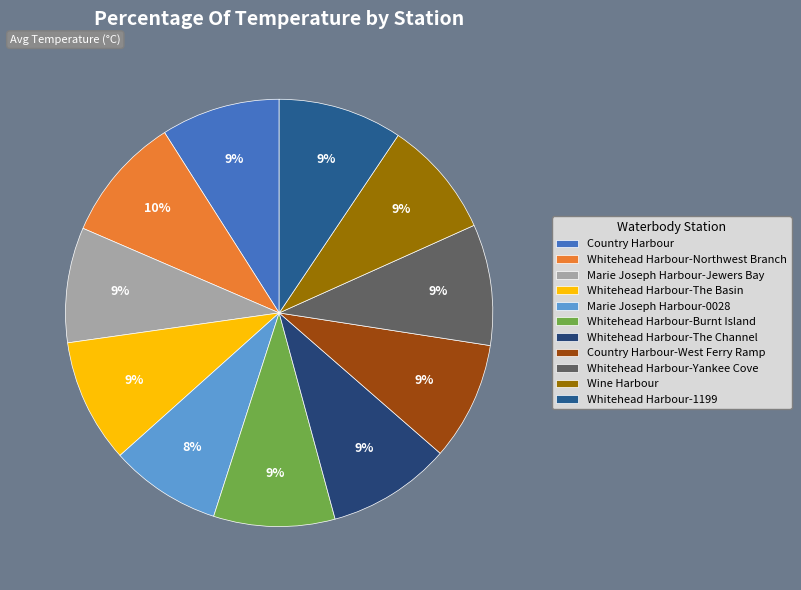

True or false: Marie Joseph Harbour-0028 accounts for 8% of the total.

True